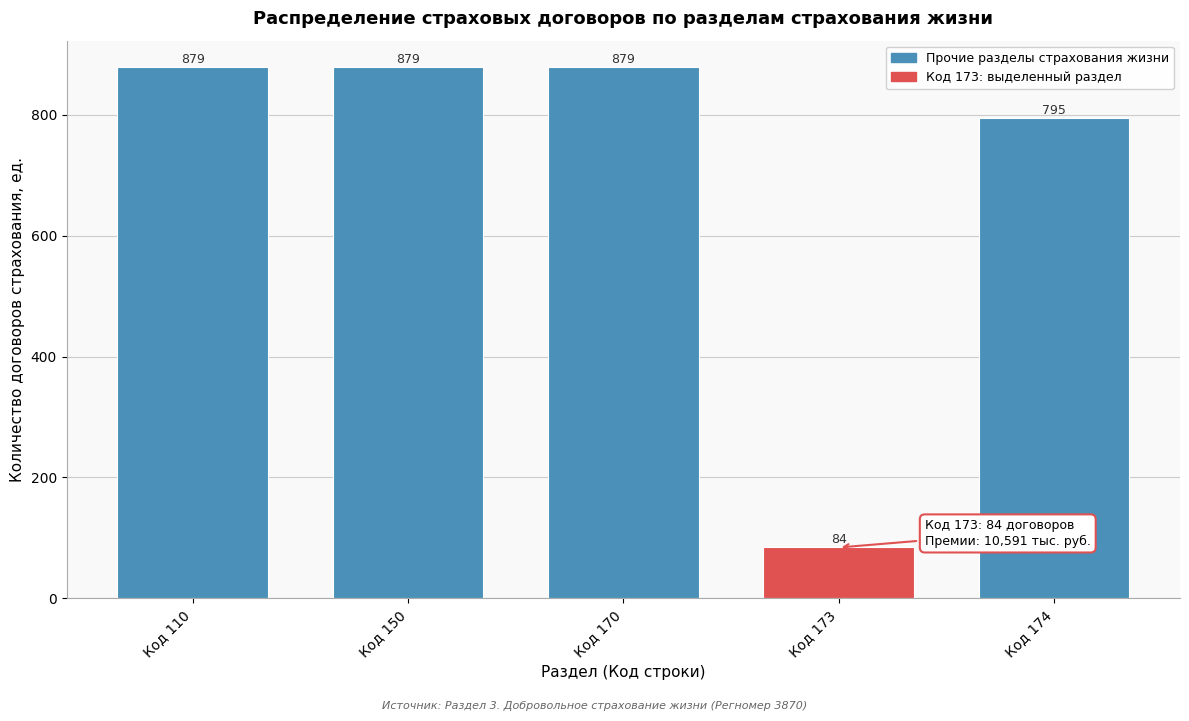

Reading right to left, what are all the values shown in this chart?

Код 174=795	Код 173=84	Код 170=879	Код 150=879	Код 110=879